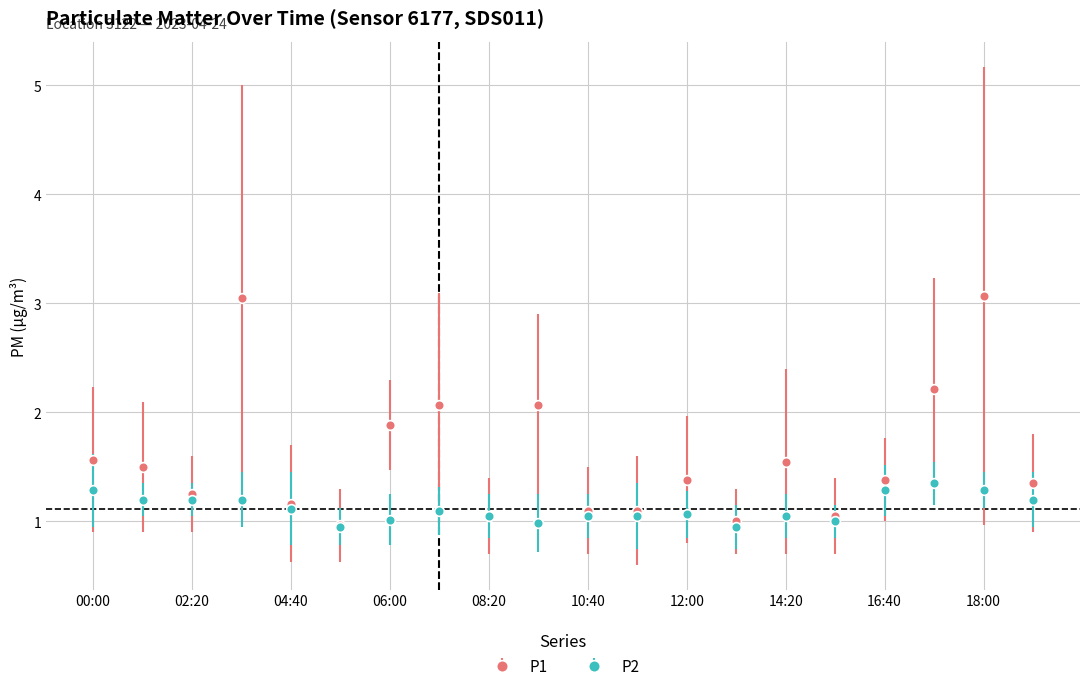

Which series has the largest range (max minus min)?

P1